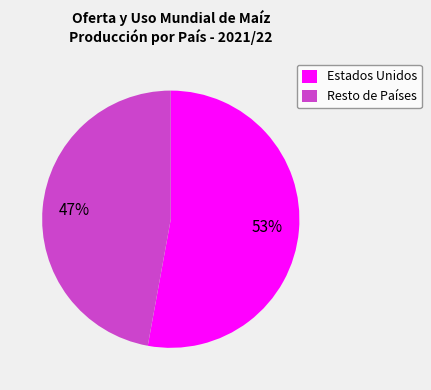

To the nearest percent, what is the difference between the largest and smallest slice percentages?

6%